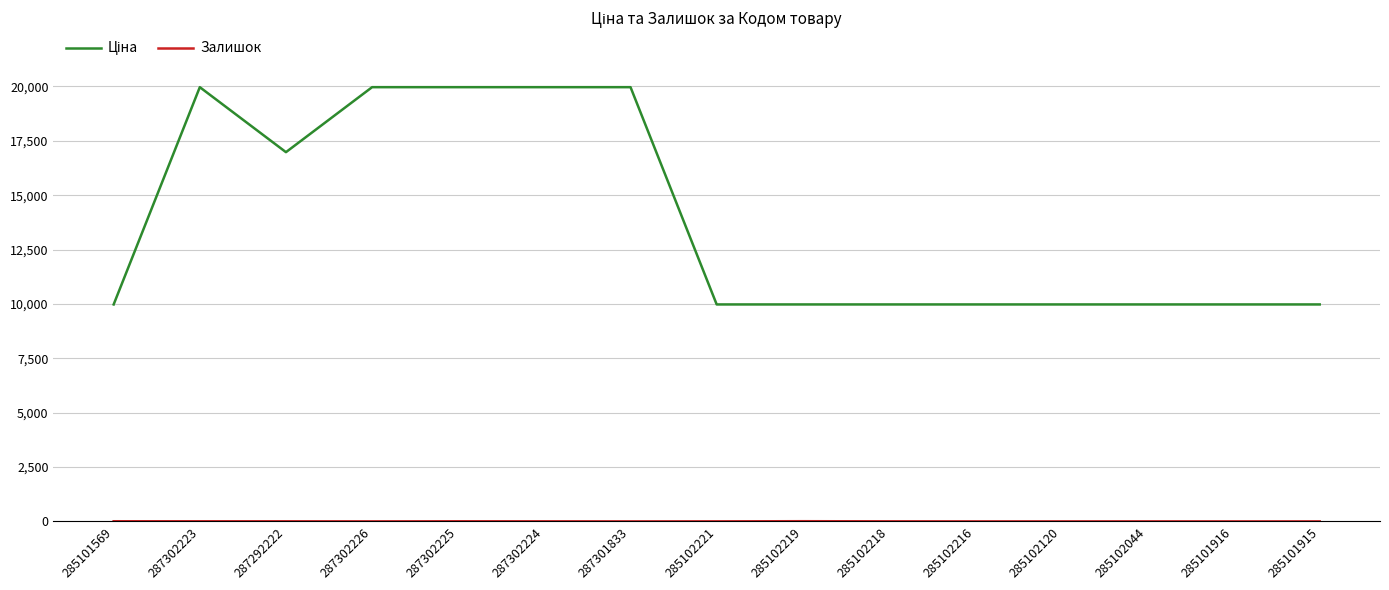

What is the spread (max minus min) of values at 285102216?

9975.0